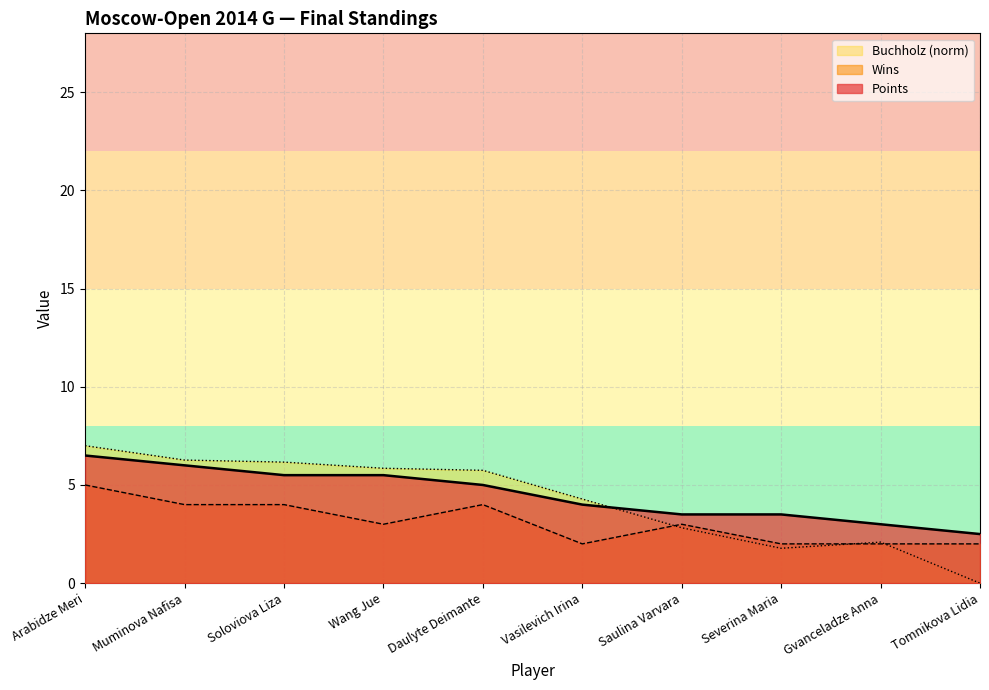

What is the label of the 3rd point from the right?

Severina Maria